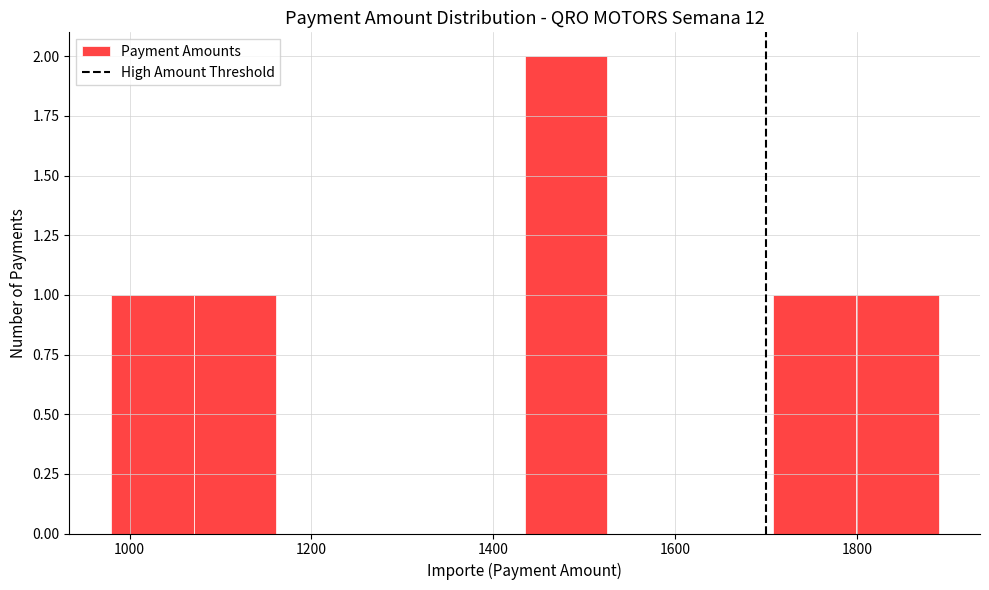

How tall is the bar that spans 1800 to 1900 on the x-axis? Neither the bar edges nor the heights are printed on the chart, so give them approximately, as read against the axes.

1